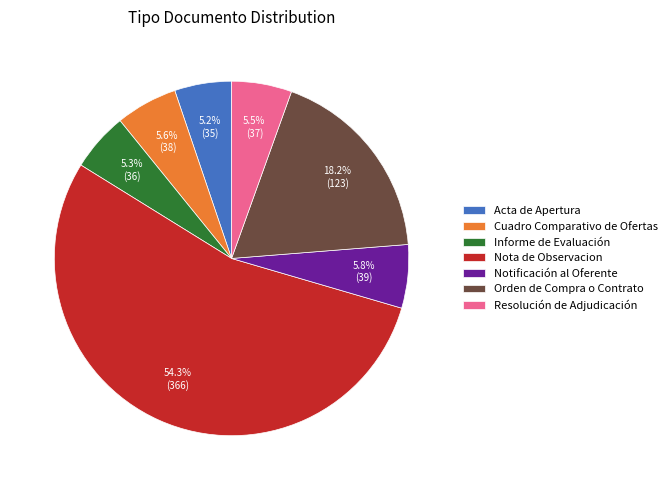

What is the largest slice in the pie chart?

Nota de Observacion